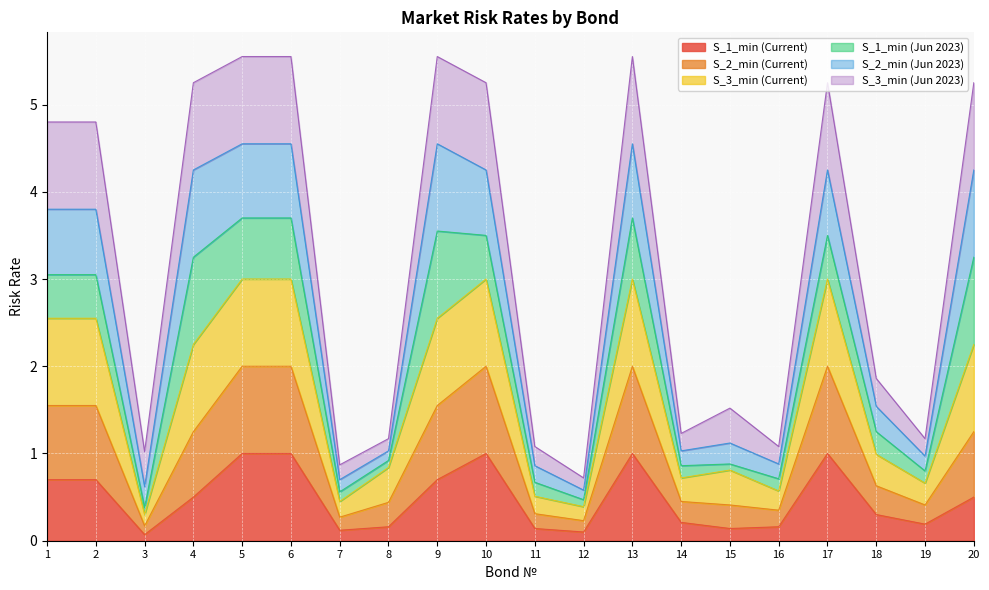

What is the highest value of the S_1_min (Current) series?

1.0